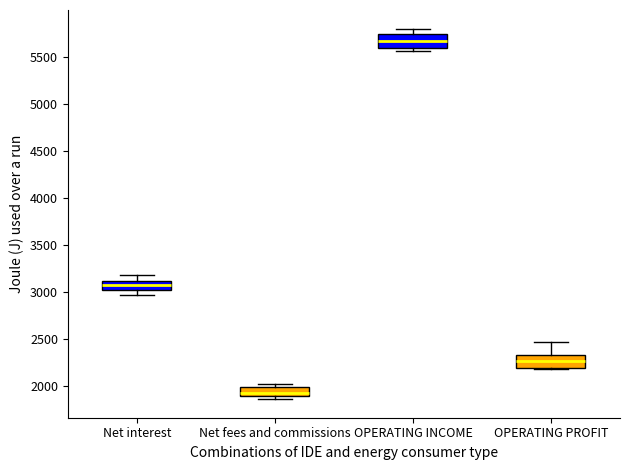

Reading left to right, read every box against the y-axis: the position of its median line, the range the box covers, and the ends of its whiskers. The values are not printed on the chart, so give them approximately, as read against the axis.

Net interest: median 3050, box 3000 to 3100, whiskers 2950 to 3200
Net fees and commissions: median 1950, box 1900 to 2000, whiskers 1850 to 2000 (just above the box's upper edge)
OPERATING INCOME: median 5650, box 5600 to 5750, whiskers 5550 to 5800
OPERATING PROFIT: median 2250, box 2200 to 2300, whiskers 2150 to 2450